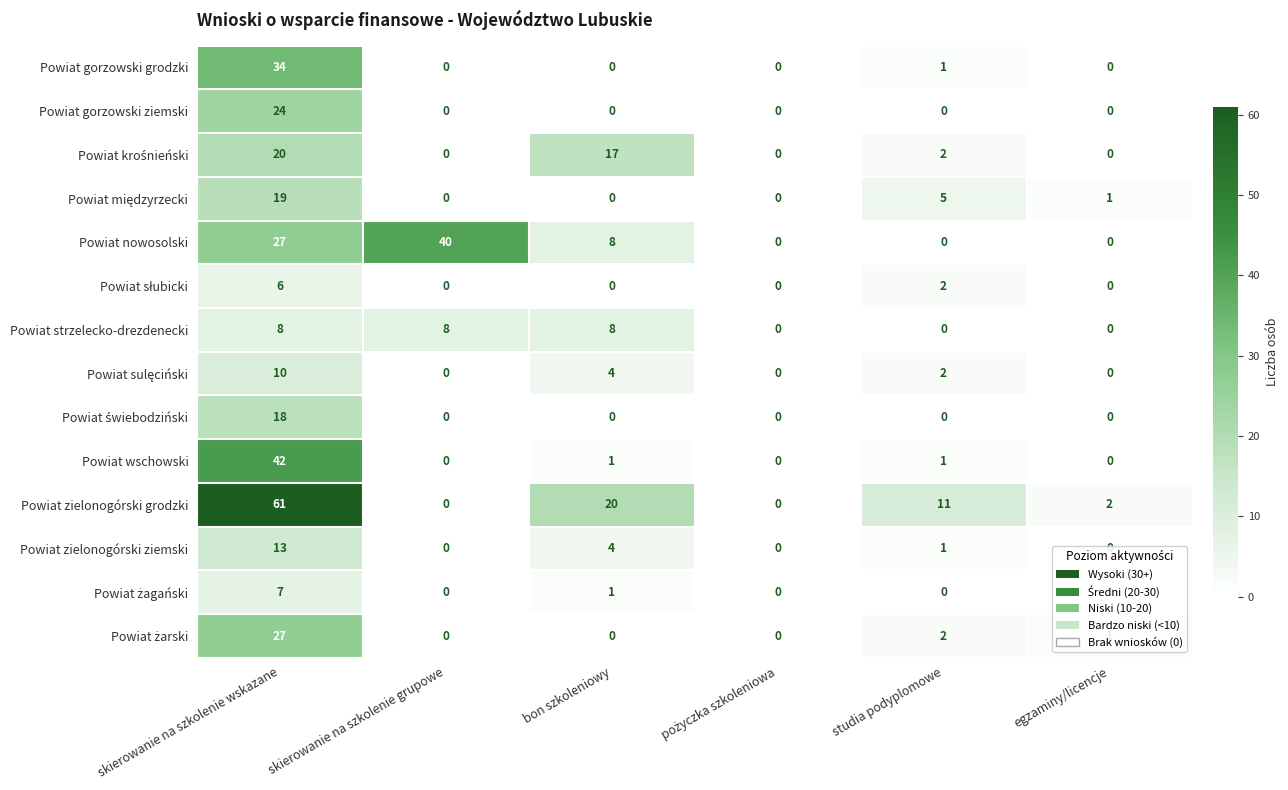

Which series has the largest total across all categories?

Powiat zielonogórski grodzki